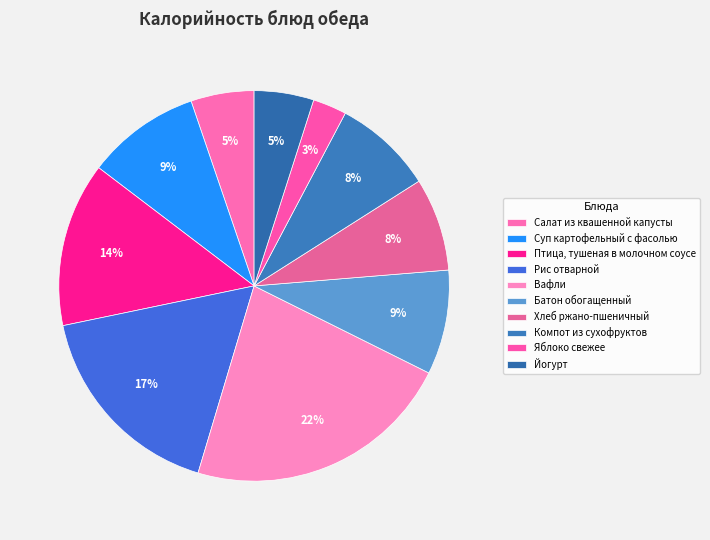

How many slices are in this pie chart?

10